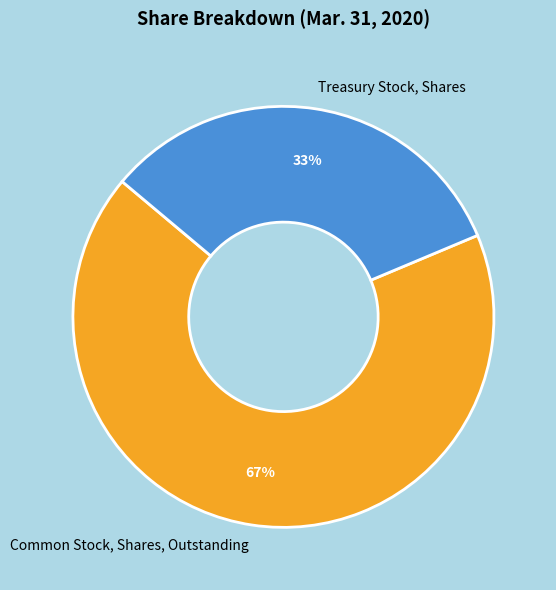

To the nearest percent, what percentage of the pie is Treasury Stock, Shares?

33%